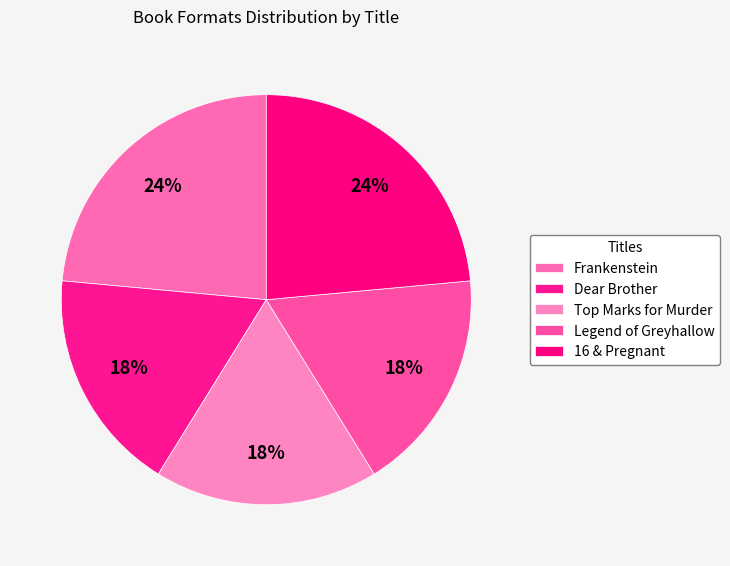

Which category has the biggest portion of the pie?

Frankenstein